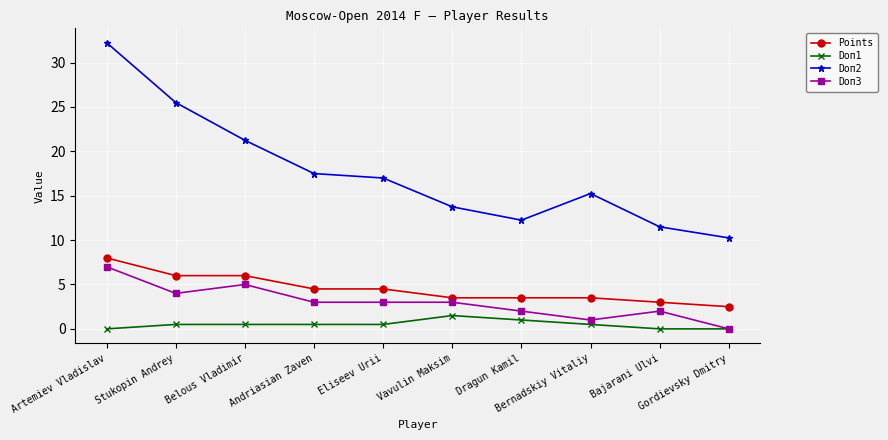

The Doп1 series shows 0.0 at Gordievsky Dmitry. True or false?

True